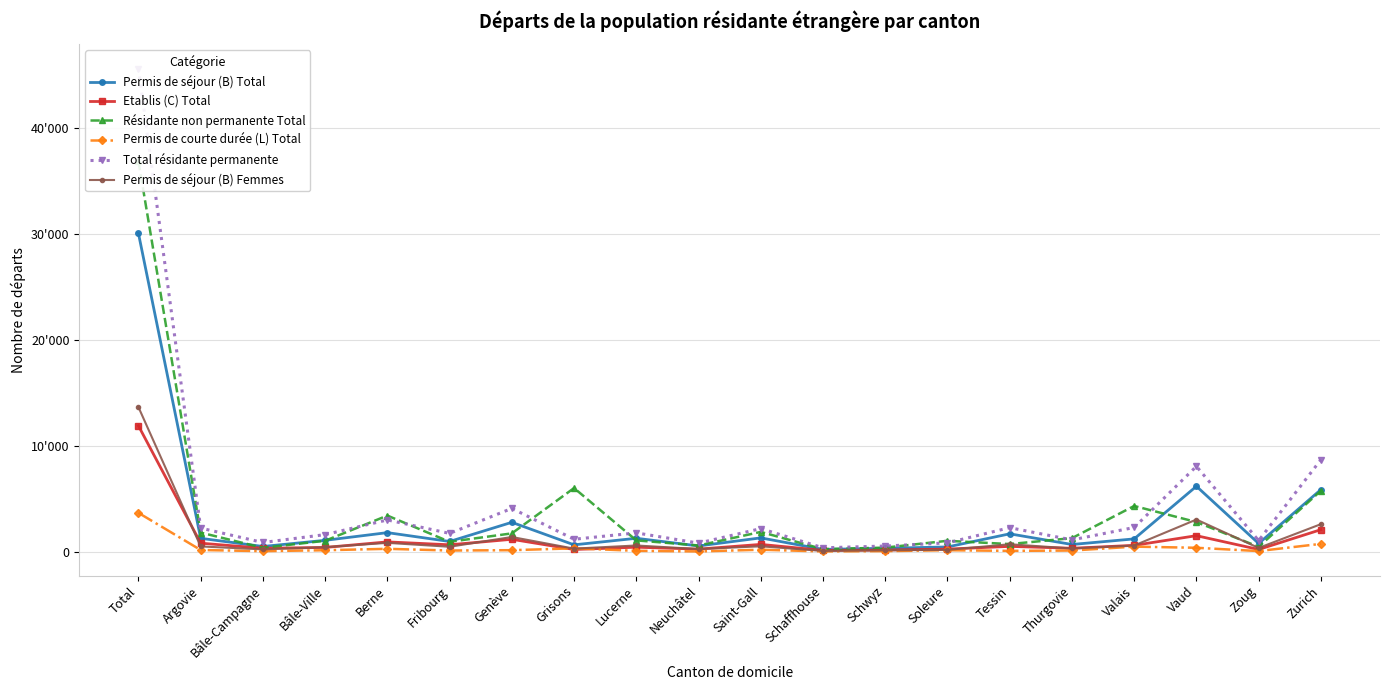

What is the lowest value of the Permis de séjour (B) Total series?

217